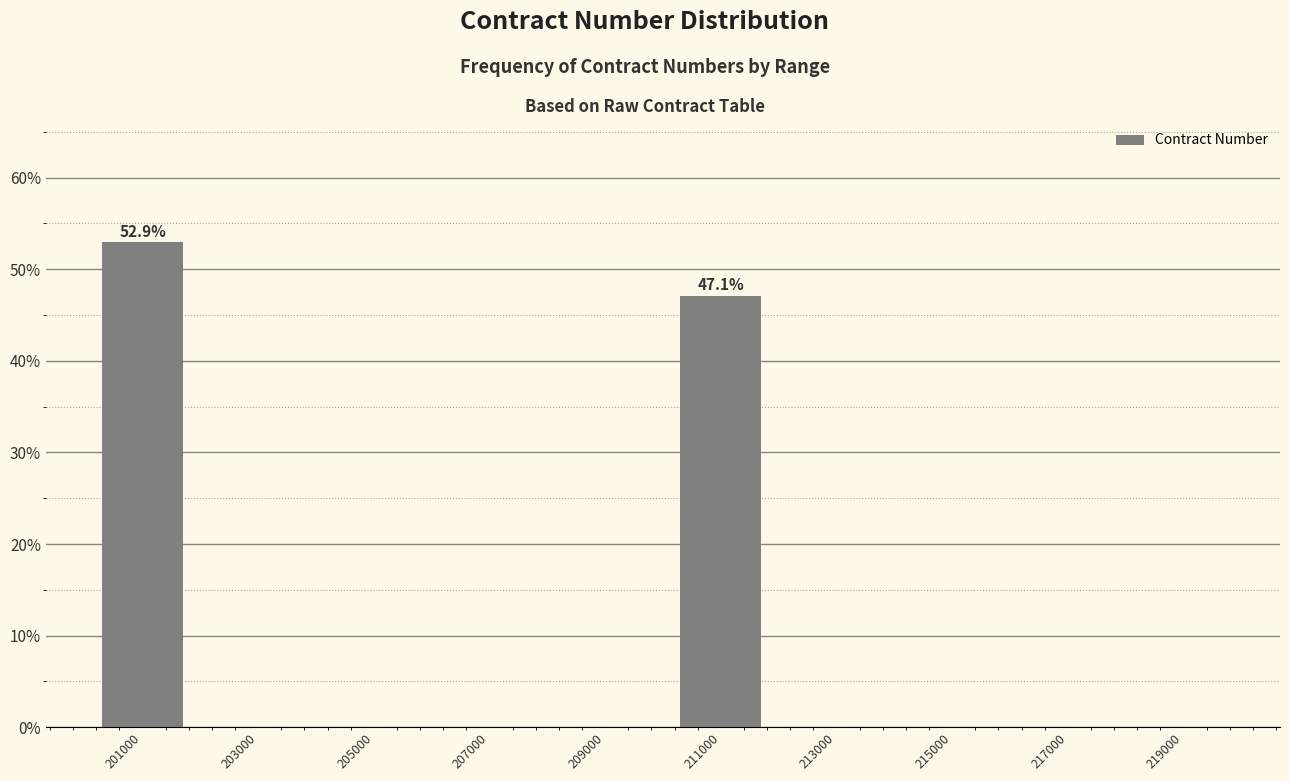

Reading left to right, extract all data points from this chart.

201000=52.9	203000=0.0	205000=0.0	207000=0.0	209000=0.0	211000=47.1	213000=0.0	215000=0.0	217000=0.0	219000=0.0